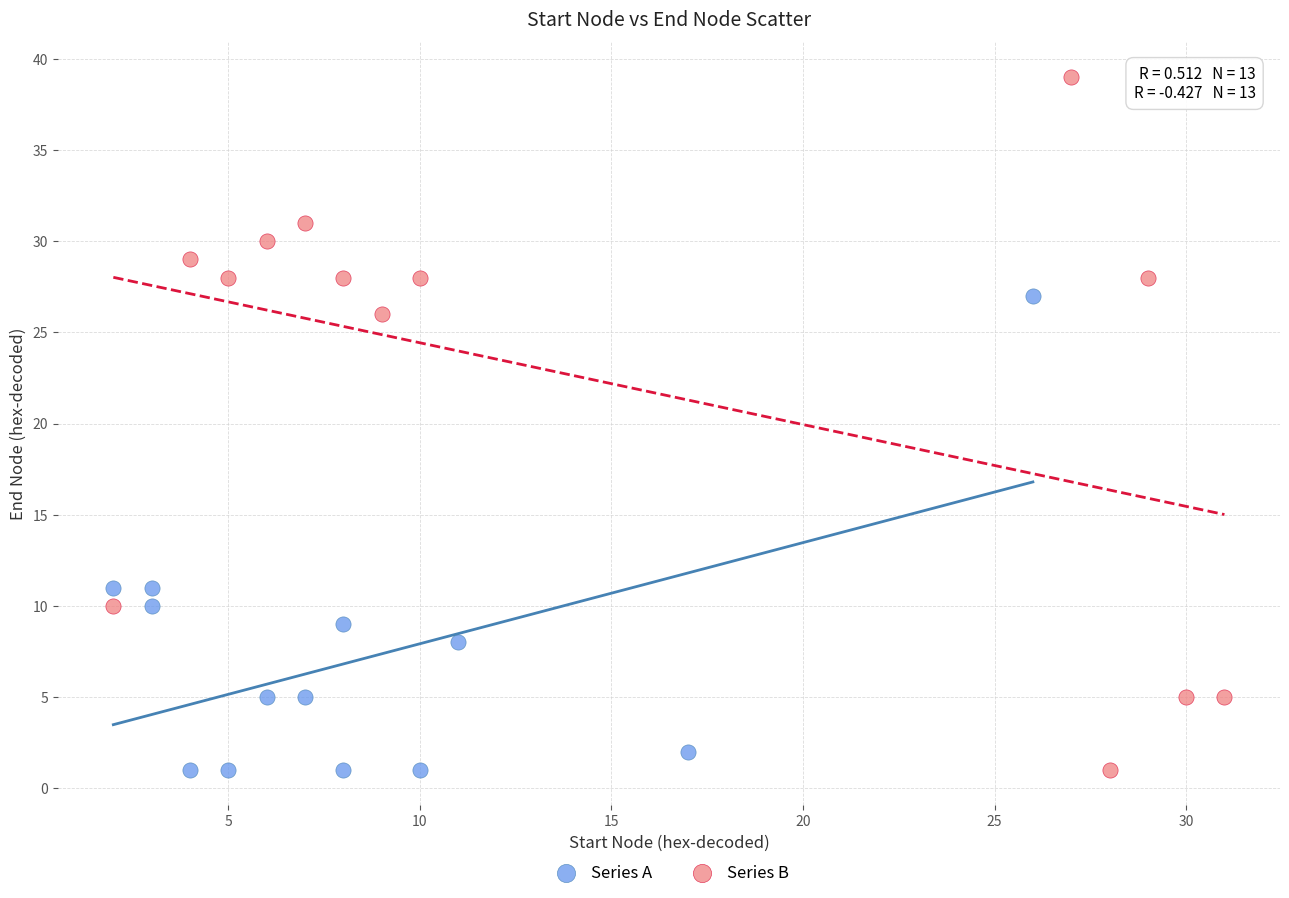

Which series has the largest Y range (max minus min)?

Series B